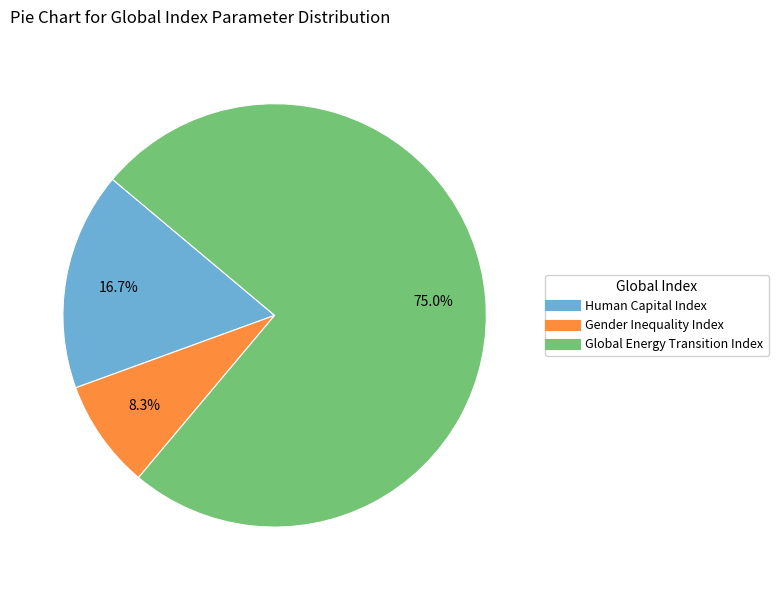

To the nearest percent, what is the average slice percentage?

33%